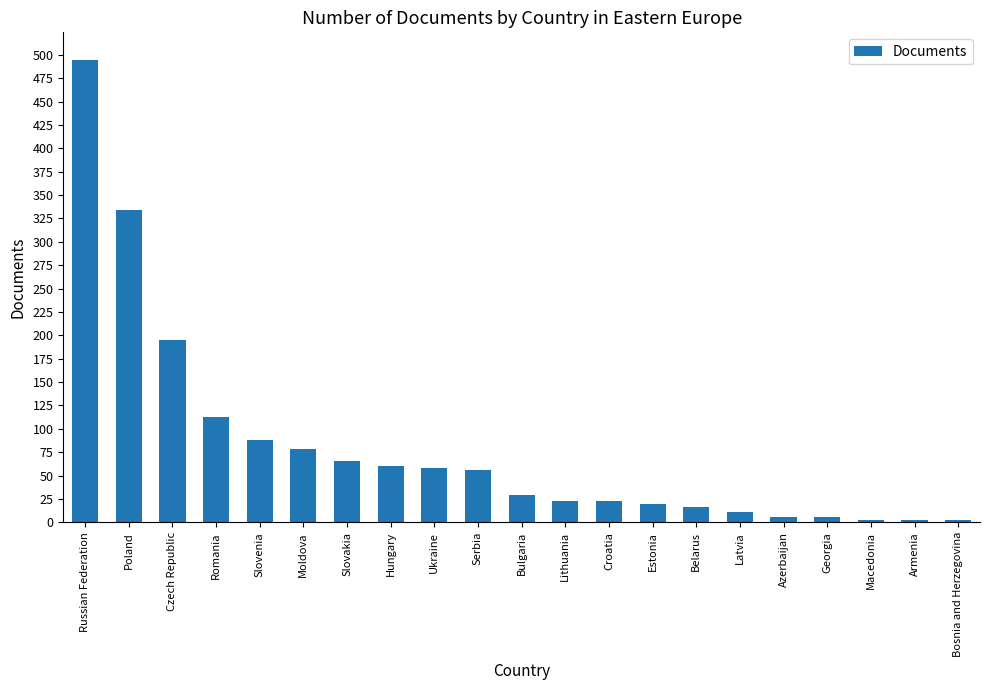

What is the label of the 12th bar from the left?

Lithuania